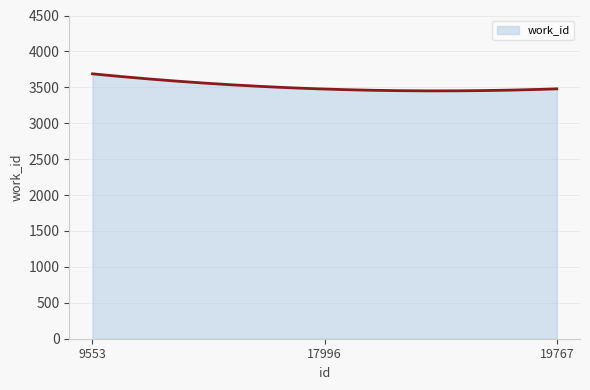

What is the average value?

3512.1